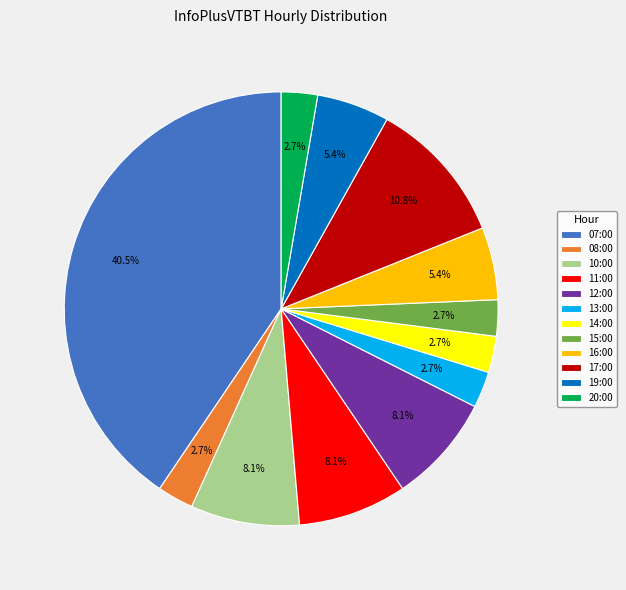

How much of the chart is everything except 07:00?

59.5%